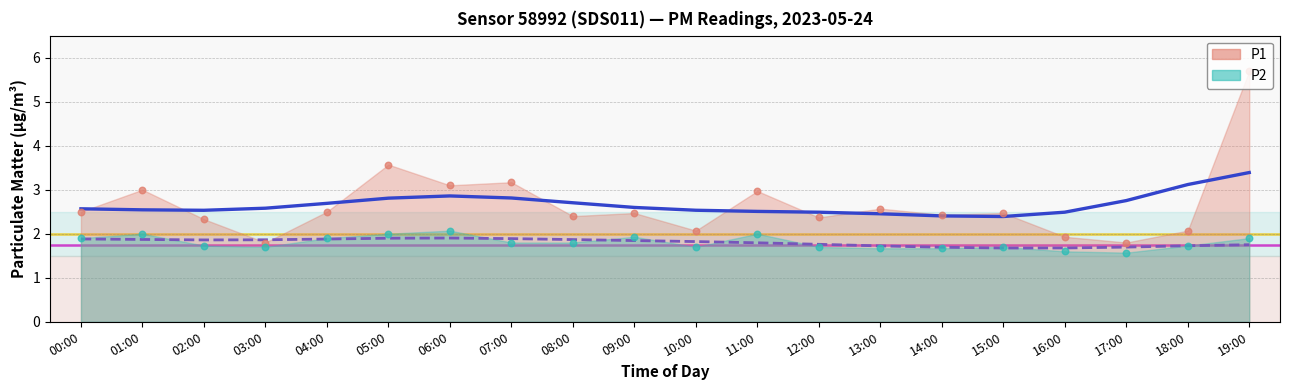

Which series contains the lowest Y value?

P2